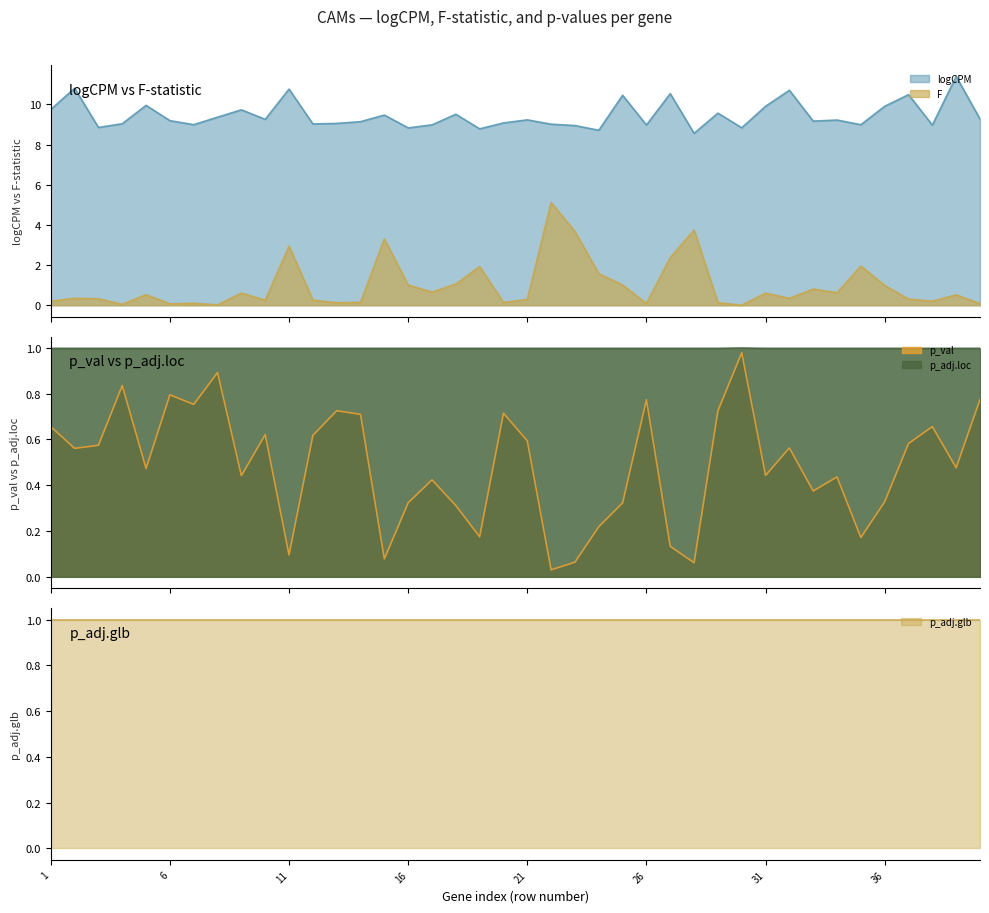

True or false: p_adj.loc has a value of 1.0 at 30.

True